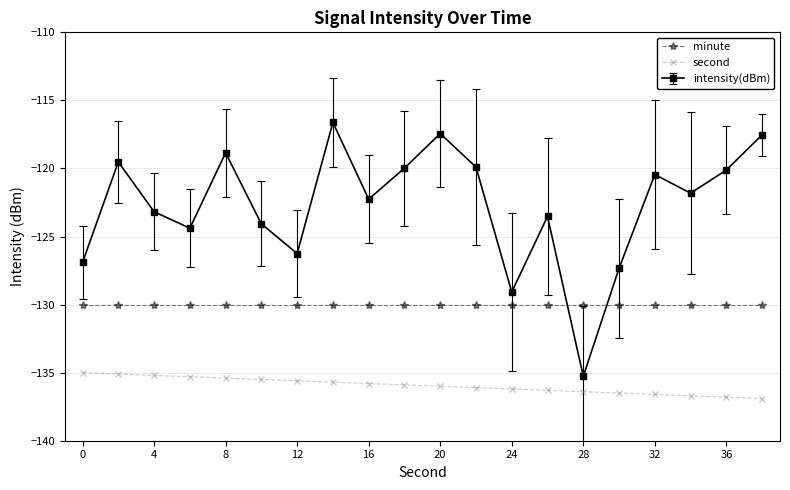

Which series has the largest total across all categories?

intensity(dBm)